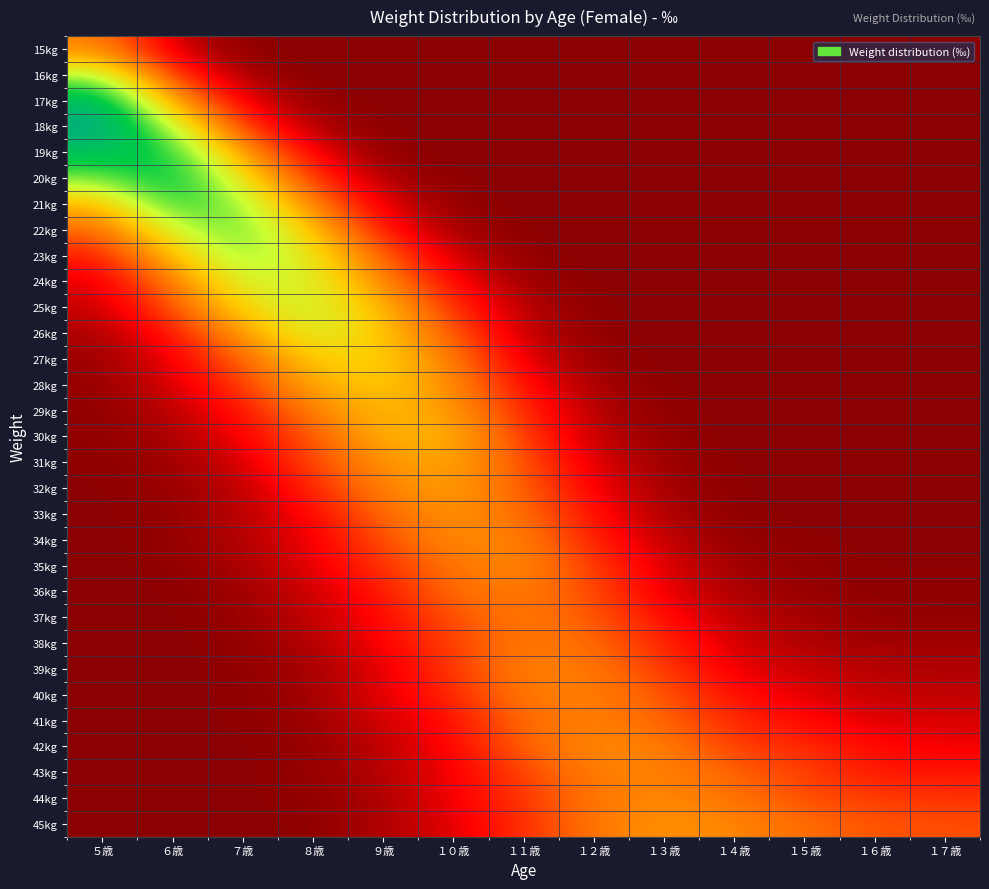

Rank the series at ６歳 from highest to lowest value.

20kg, 19kg, 21kg, 18kg, 22kg, 23kg, 17kg, 24kg, 25kg, 16kg, 26kg, 27kg, 28kg, 15kg, 29kg, 30kg, 31kg, 32kg, 33kg, 34kg, 35kg, 36kg, 37kg, 38kg, 39kg, 40kg, 41kg, 44kg, 42kg, 43kg, 45kg